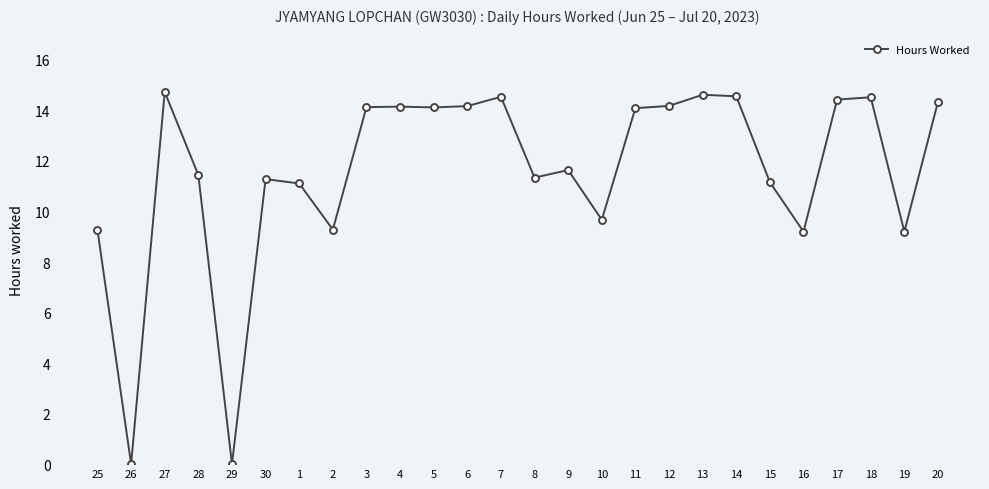

True or false: there are more than 2 points higher than both neighbors.

True